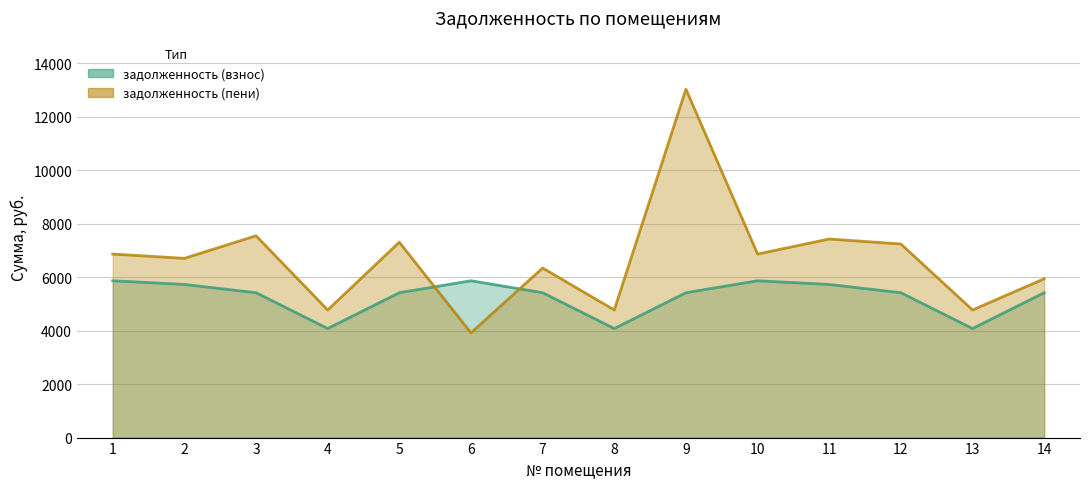

What is the minimum value shown in the chart?

3913.1